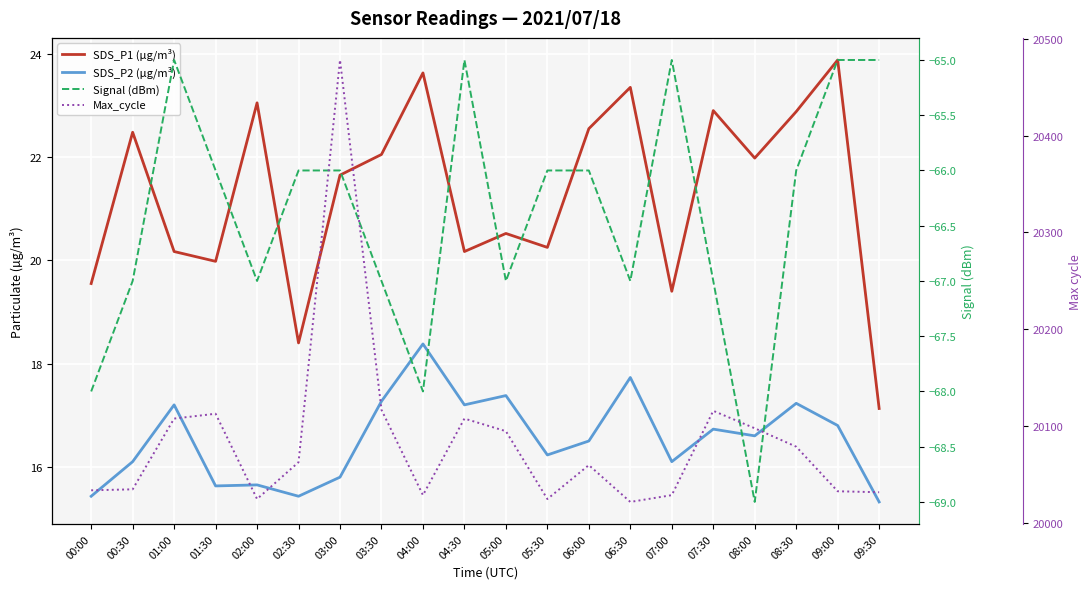

Which category has the lowest value across all series?

08:00